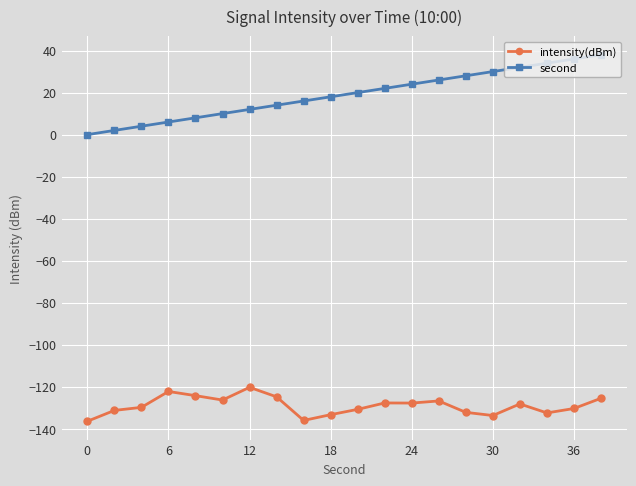

Which series has the largest total across all categories?

second